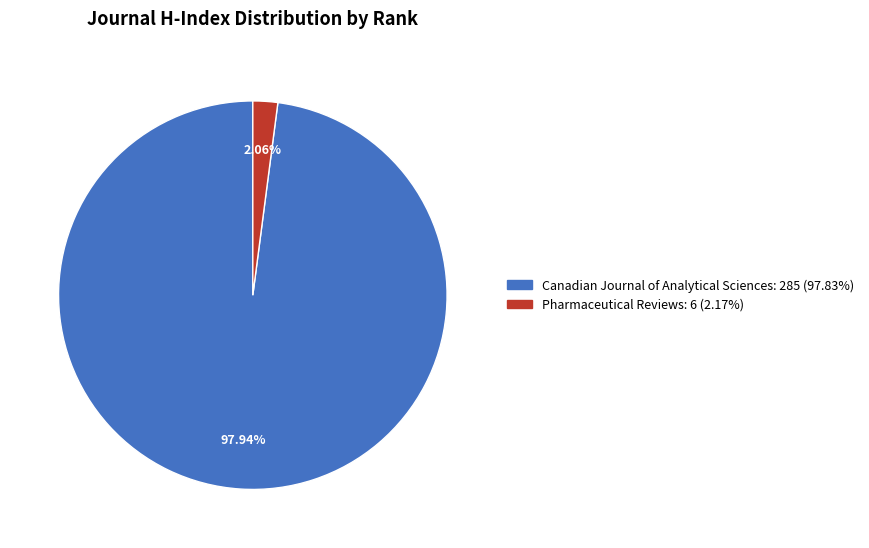

Is there any slice that represents more than half of the pie?

Yes